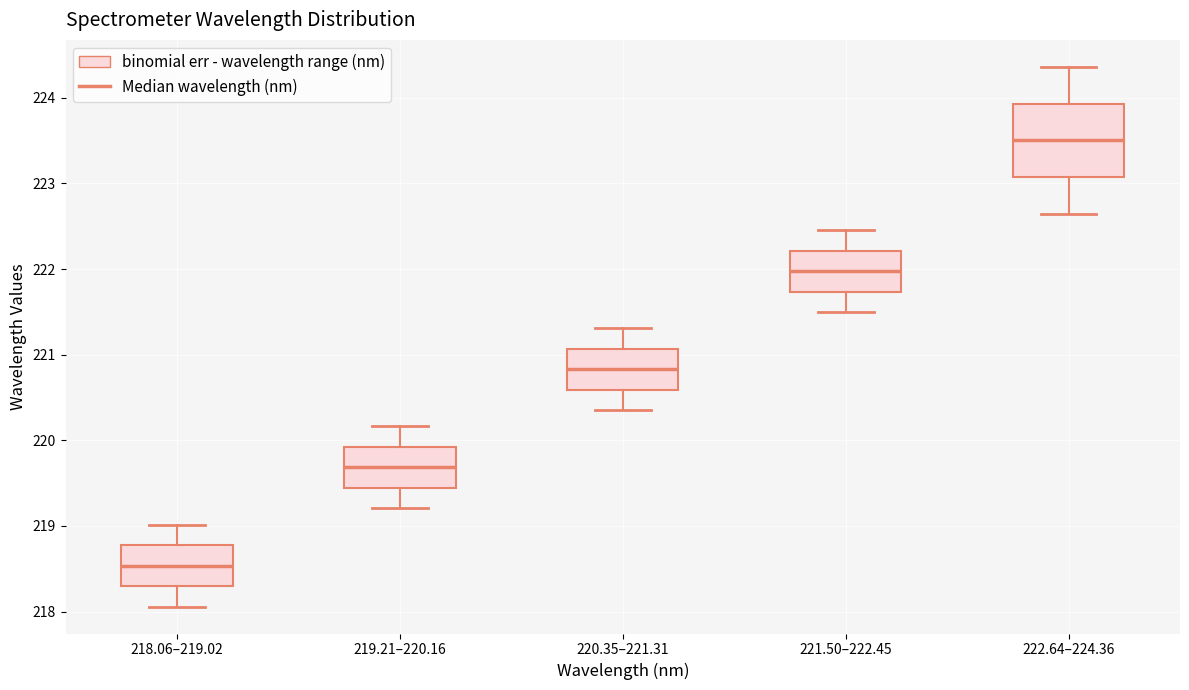

Where does the upper whisker of the box for 222.64–224.36 end on the y-axis? The values are not printed on the chart, so give them approximately, as read against the axis.

224.4